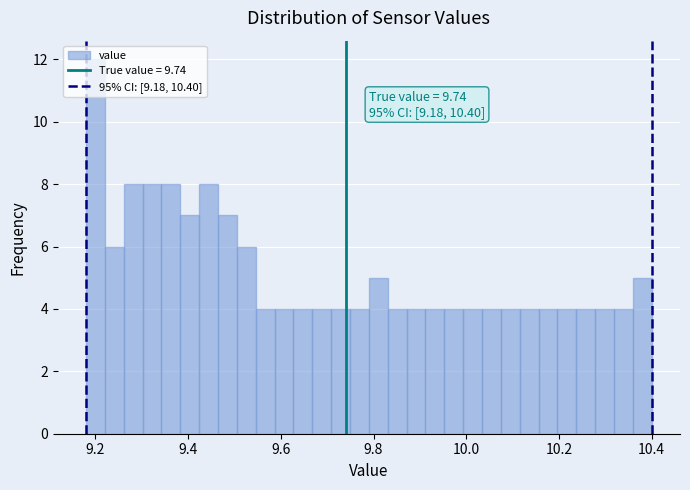

Read against the x-axis, roughly where is the centre of the tallest bar?

9.20